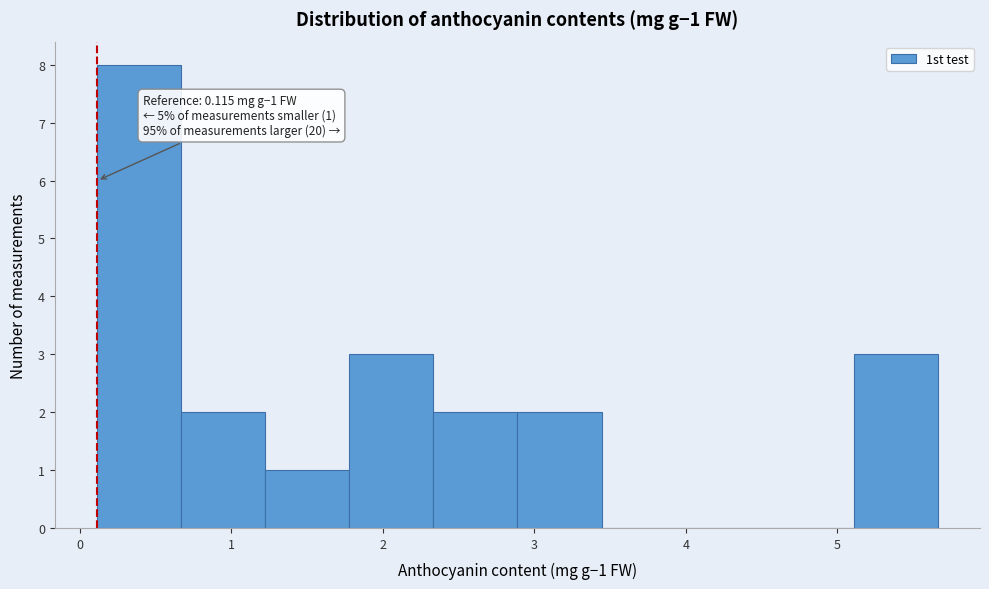

Over which range of the x-axis is the bar tallest?

0.1 to 0.7